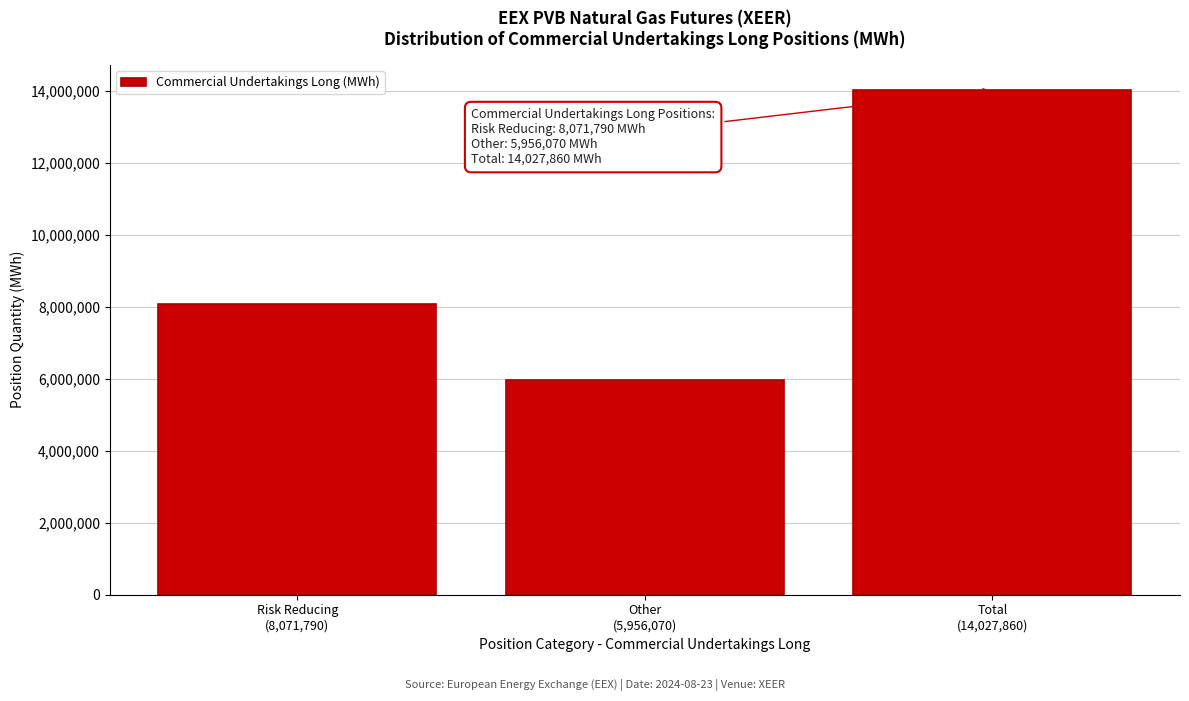

Reading right to left, transcribe all the data shown in this chart.

14027860	5956070	8071790